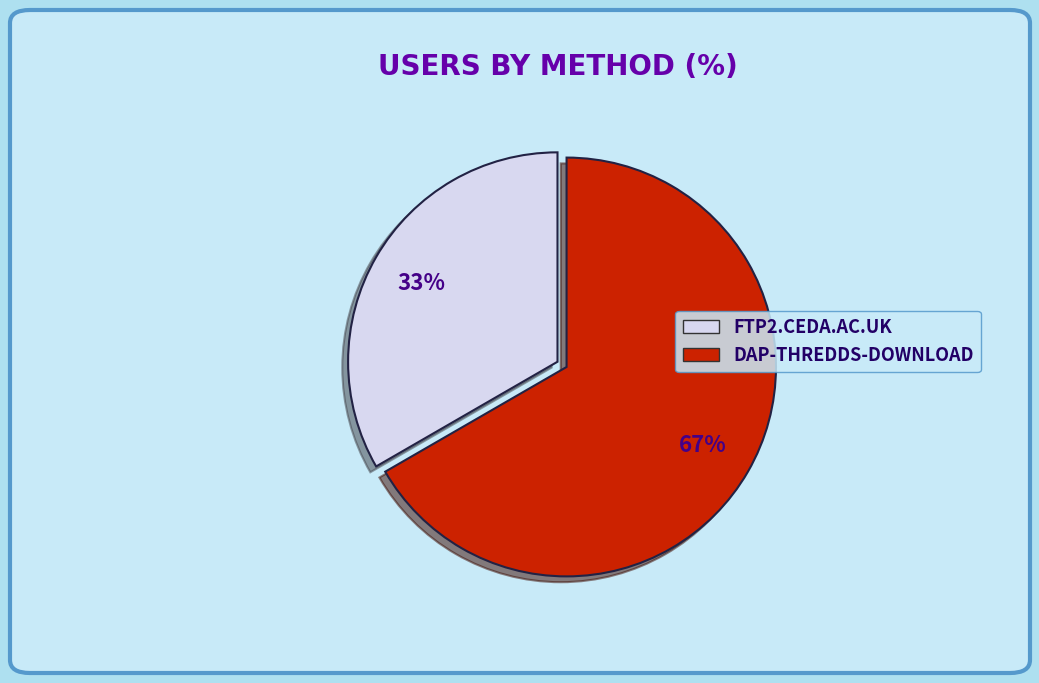

Do DAP-THREDDS-DOWNLOAD and FTP2.CEDA.AC.UK together represent more than half of the pie?

Yes